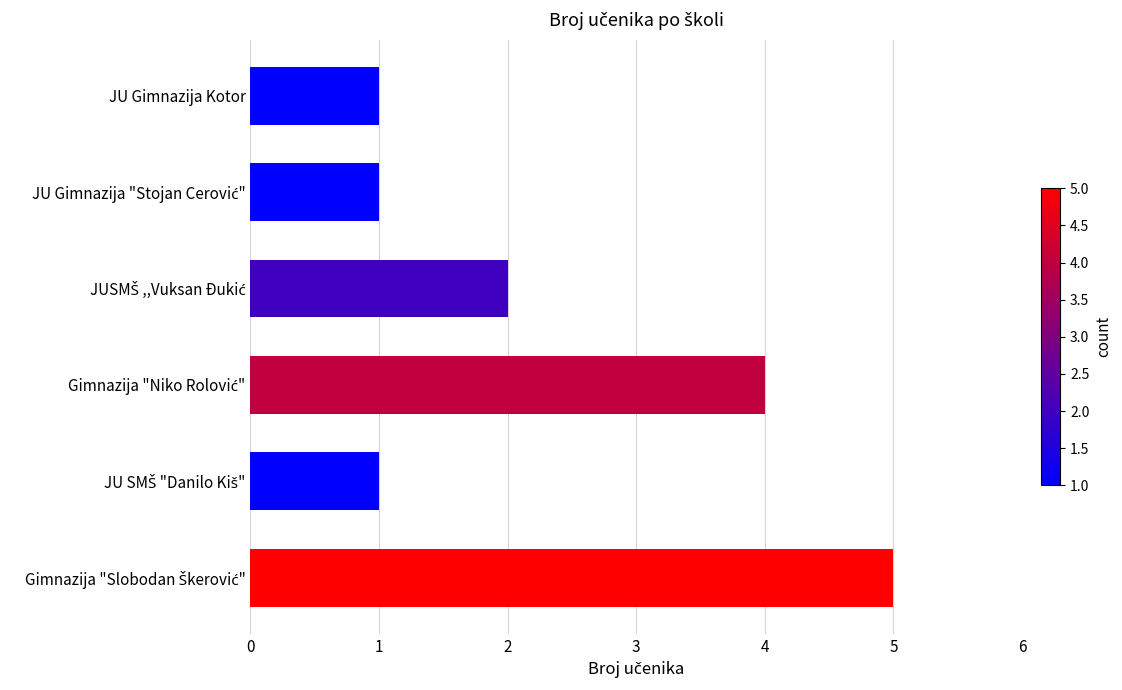

What is the maximum value shown in the chart?

5